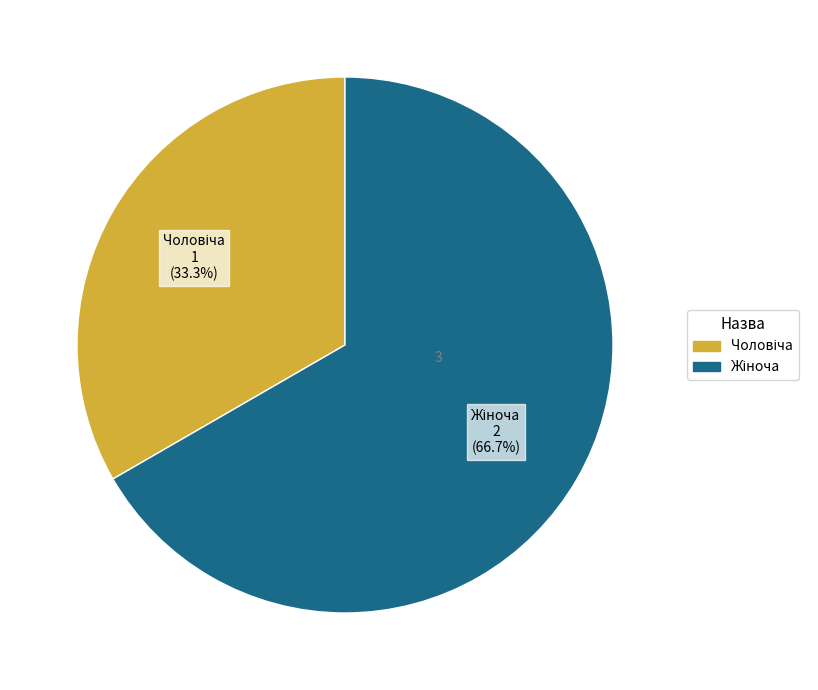

Count the number of slices in the pie.

2